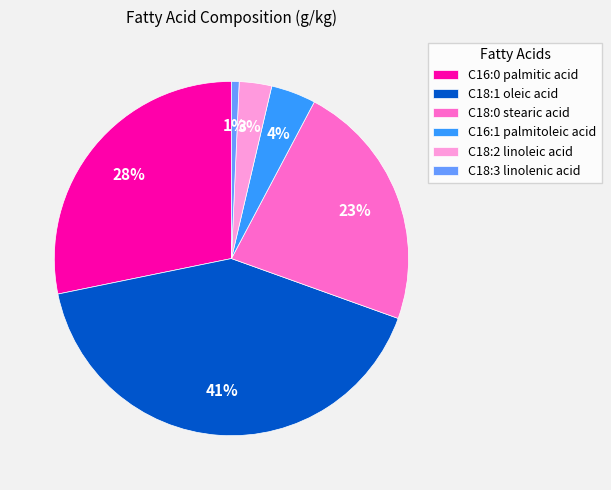

Which has a higher value, C18:2 linoleic acid or C16:1 palmitoleic acid?

C16:1 palmitoleic acid